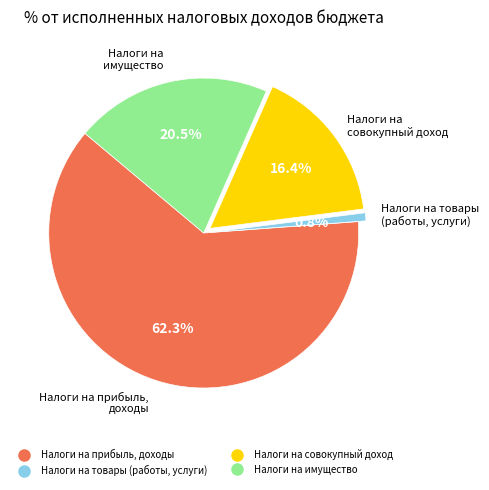

Count the number of slices in the pie.

4